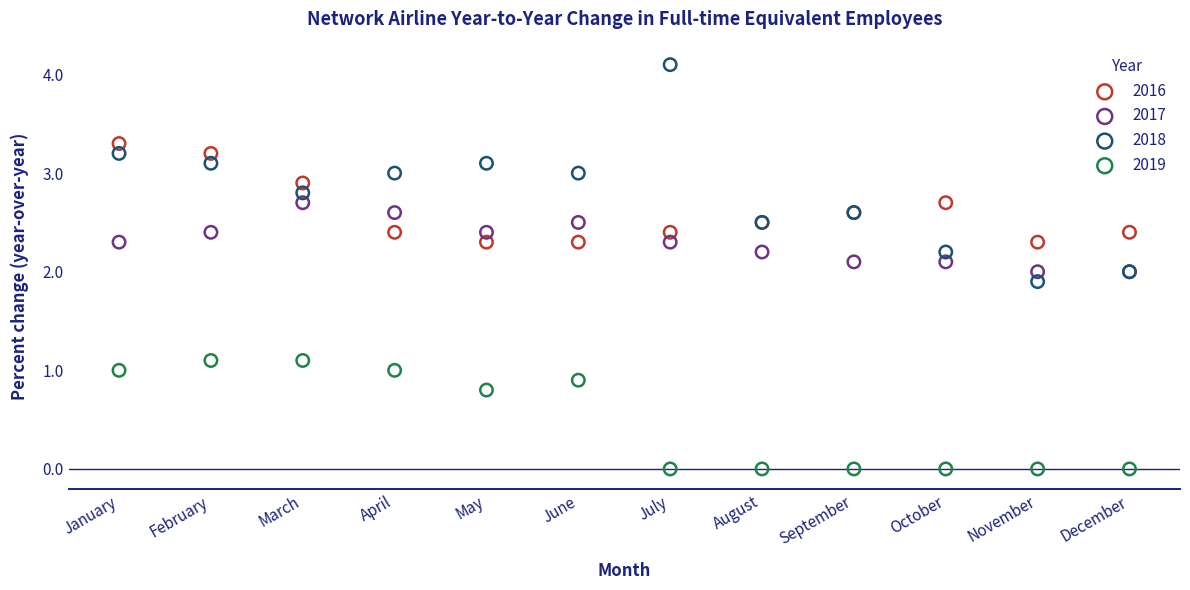

Which series has the widest spread of Y values?

2018